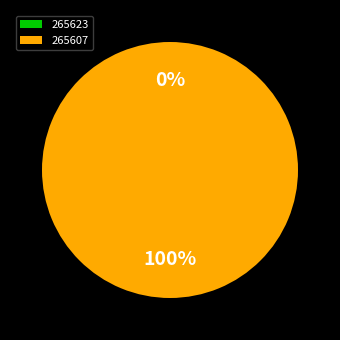

Which category has the smallest portion of the pie?

265623